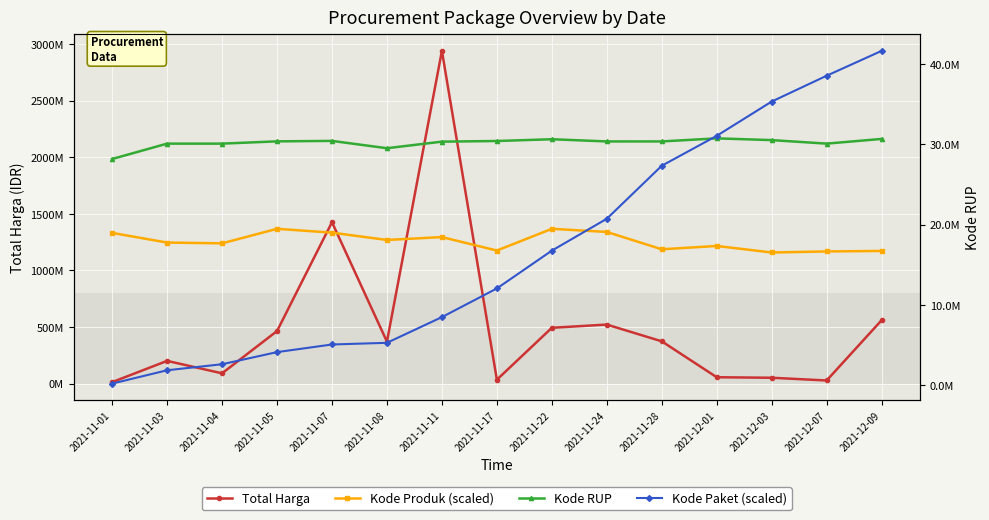

Rank the series at 2021-12-07 from lowest to highest value.

Total Harga, Kode RUP, Kode Paket (scaled), Kode Produk (scaled)